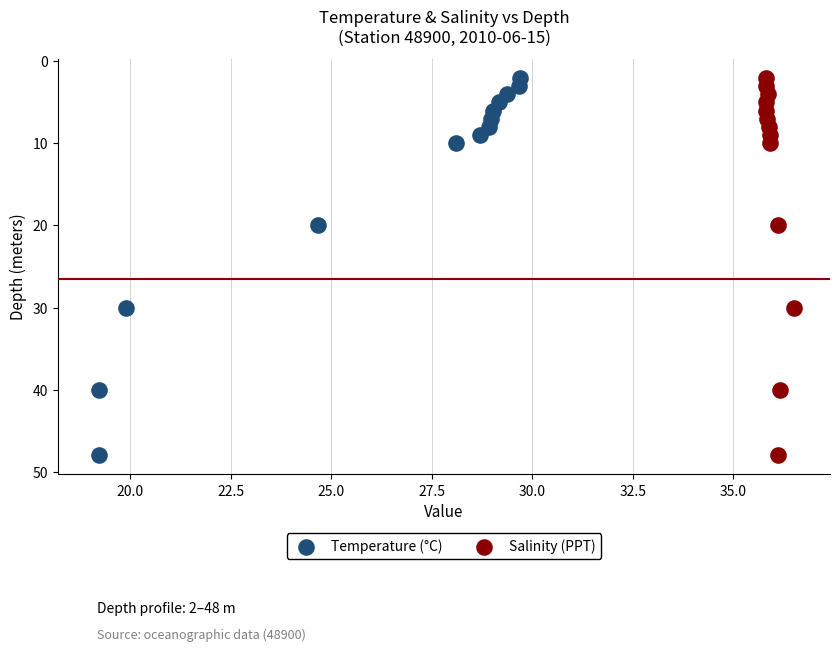

What are all the series names shown in the legend?

Temperature (°C), Salinity (PPT)